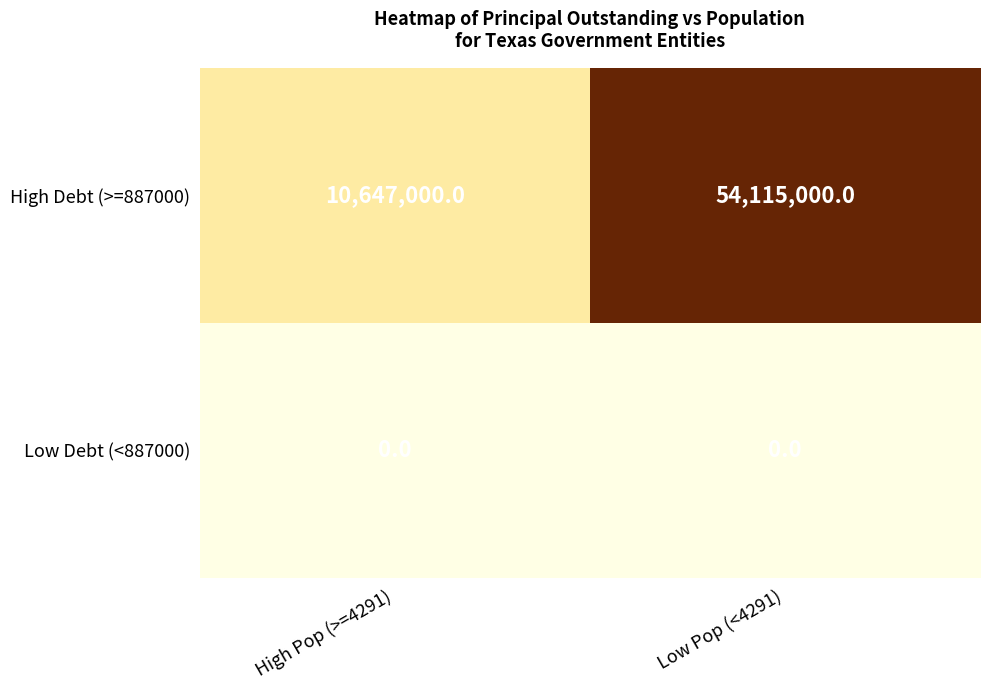

List the series in order of their peak value, lowest first.

Low Debt (<887000), High Debt (>=887000)